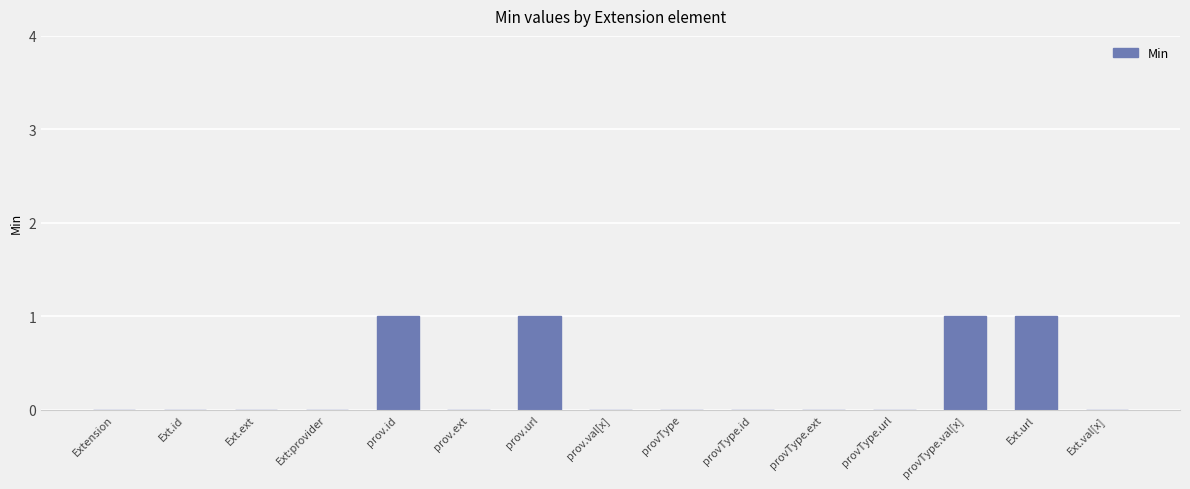

The chart shows a value of 1 at Ext.url. True or false?

True